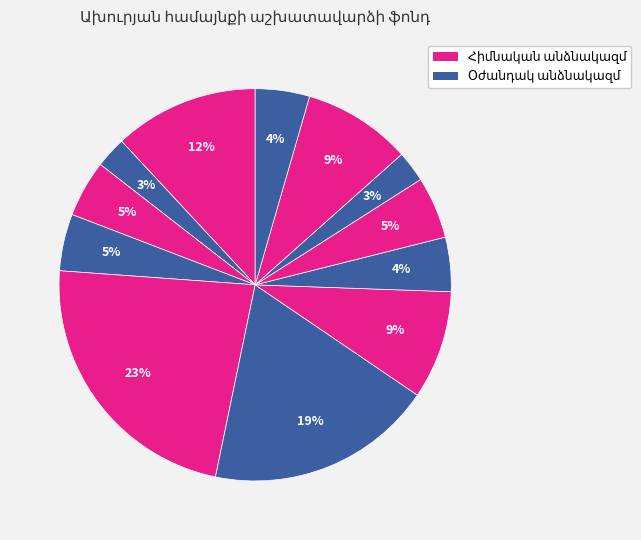

What percentage is the Բուժքույր slice, to the nearest percent?

5%